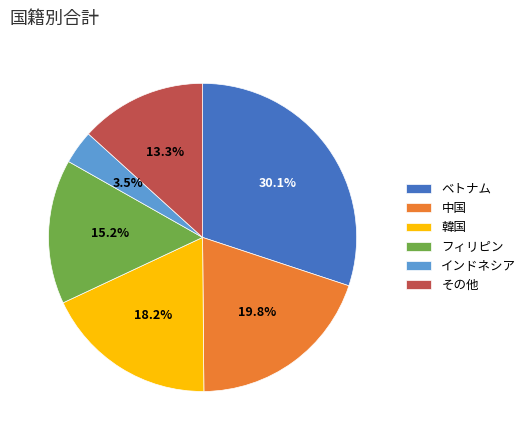

To the nearest percent, what percentage of the pie is 中国?

20%